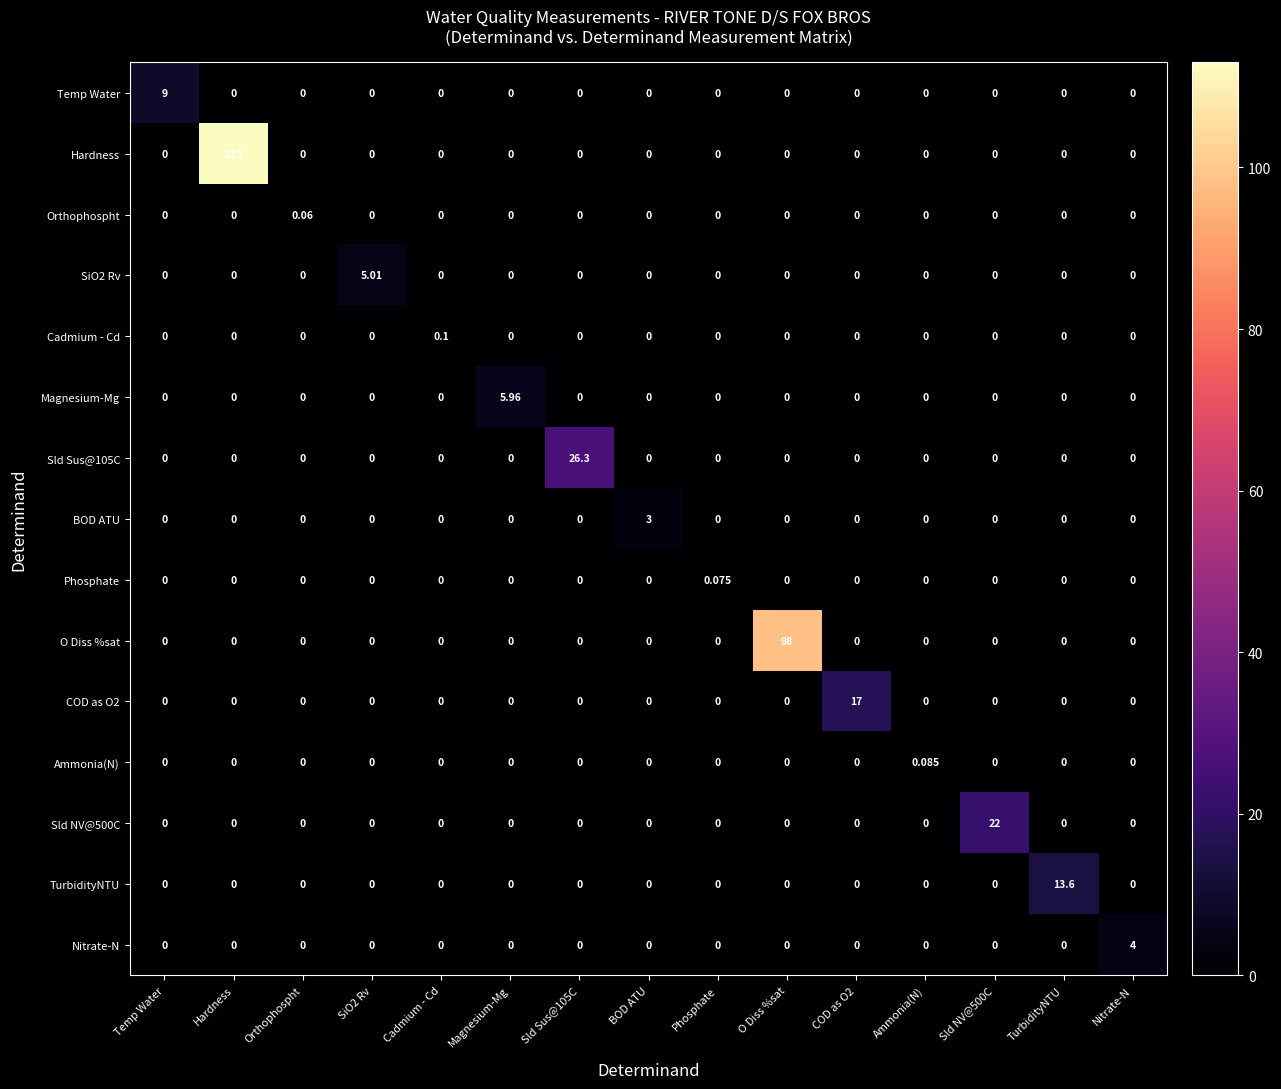

Which series has the largest total across all categories?

Hardness